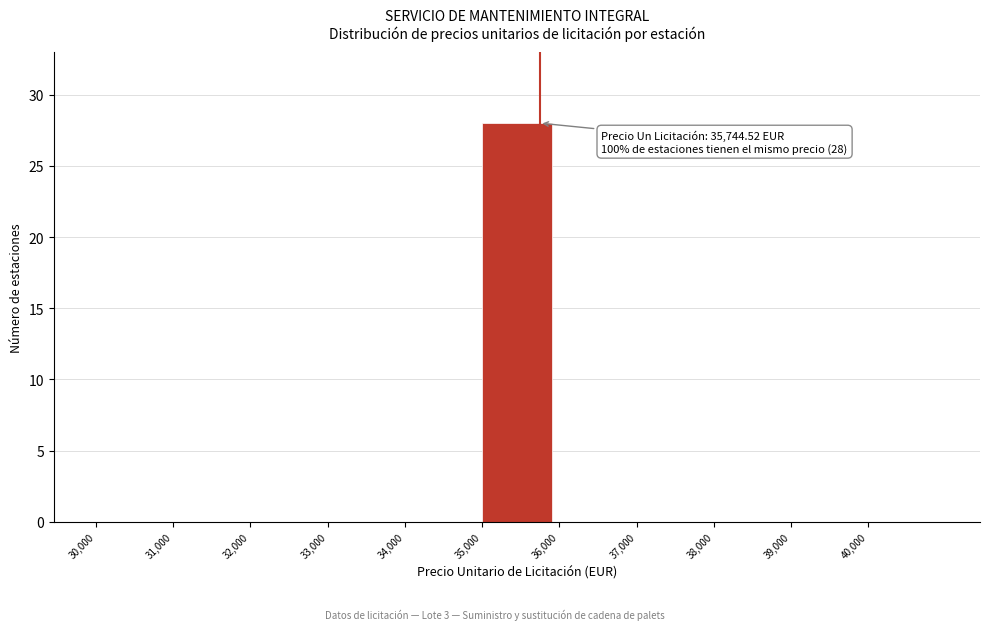

Over which range of the x-axis is the bar tallest?

35000 to 36000